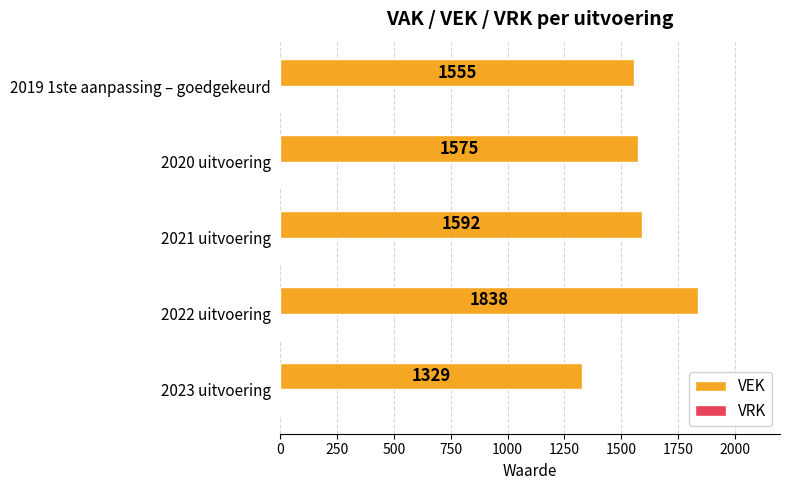

The chart shows a value of 2388 at 2020 uitvoering. True or false?

False